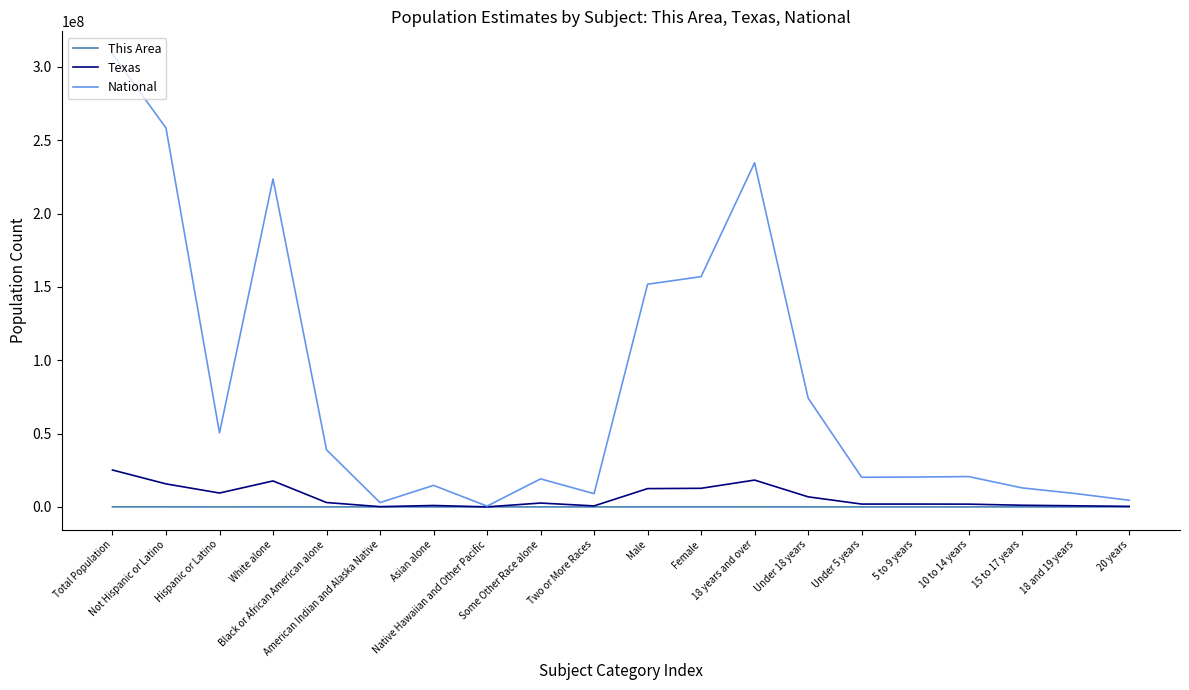

Which series has the largest total across all categories?

National